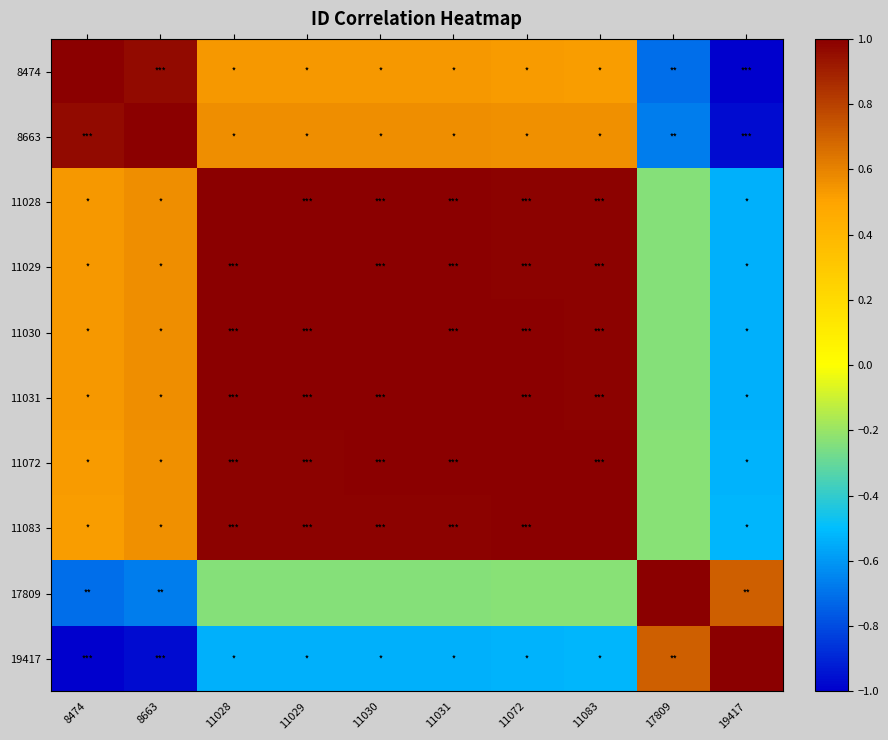

List the series in order of their peak value, lowest first.

8474, 8663, 11028, 11029, 11030, 11031, 11072, 11083, 17809, 19417